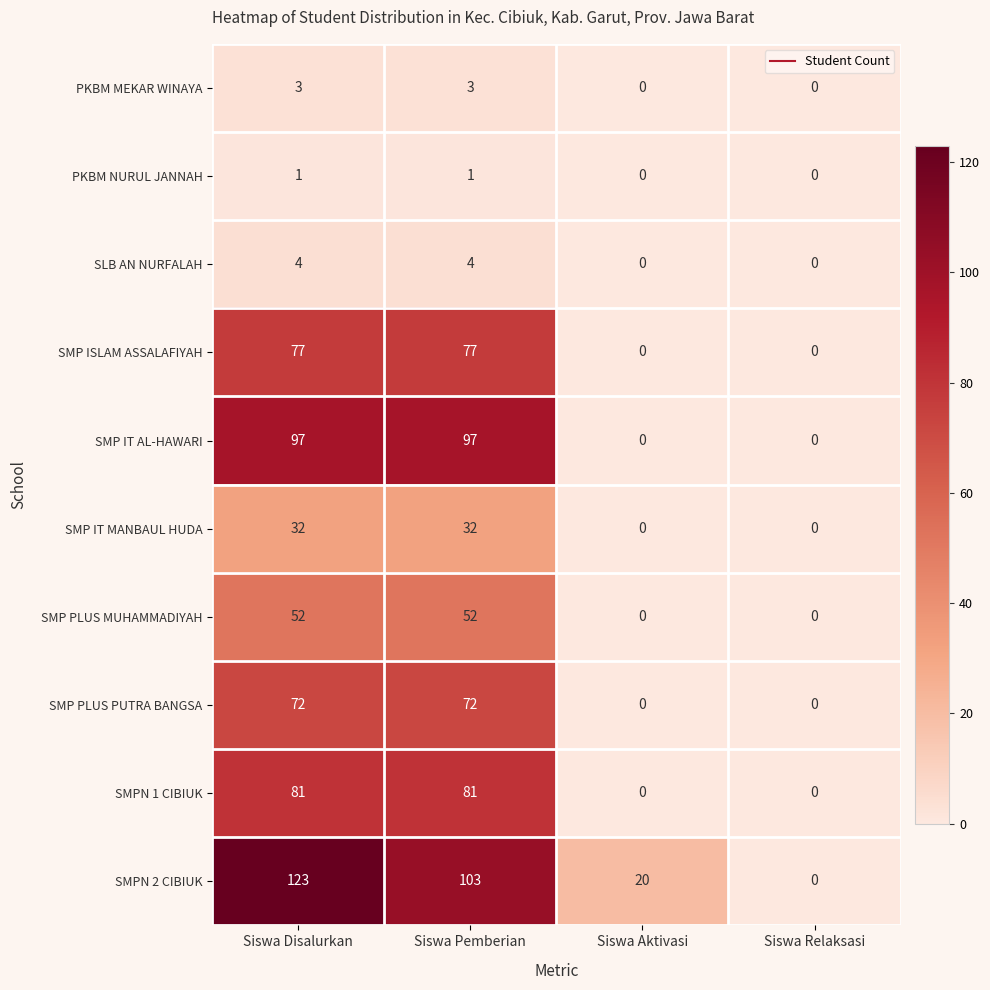

Count the number of data series in this chart.

10